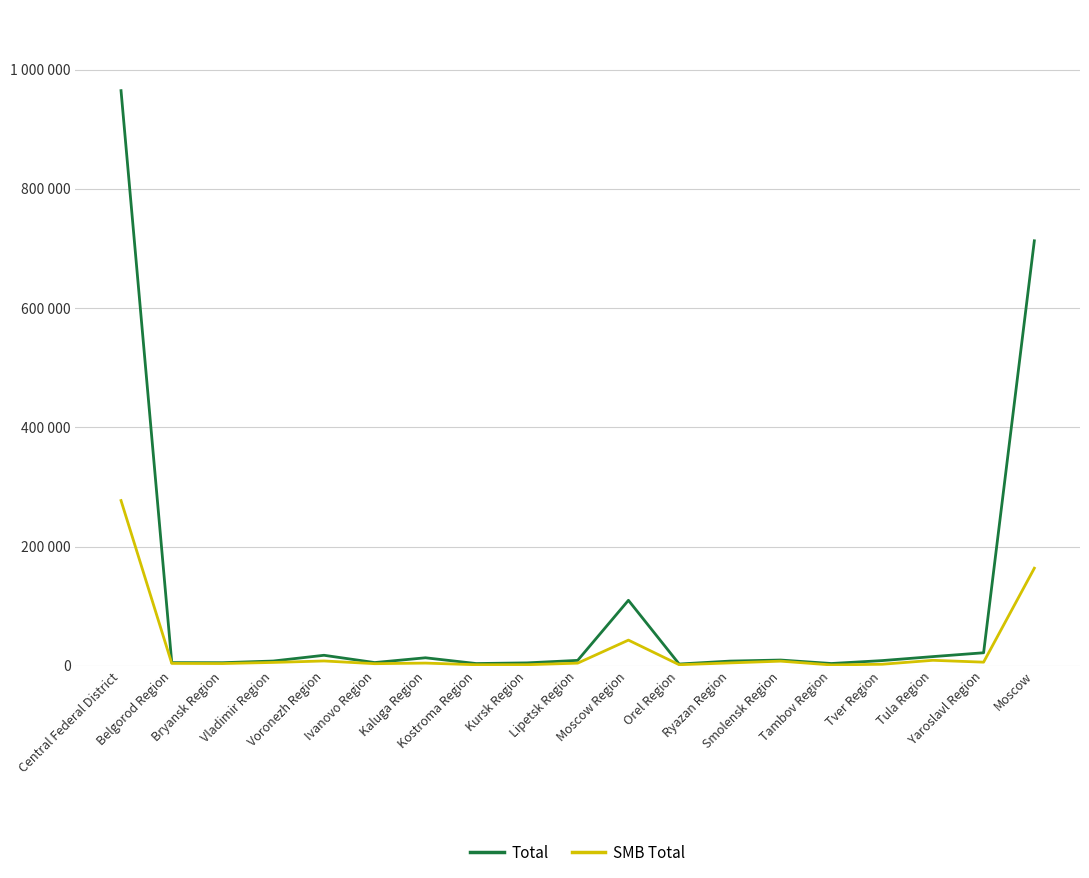

At which label does Total reach its peak?

Central Federal District